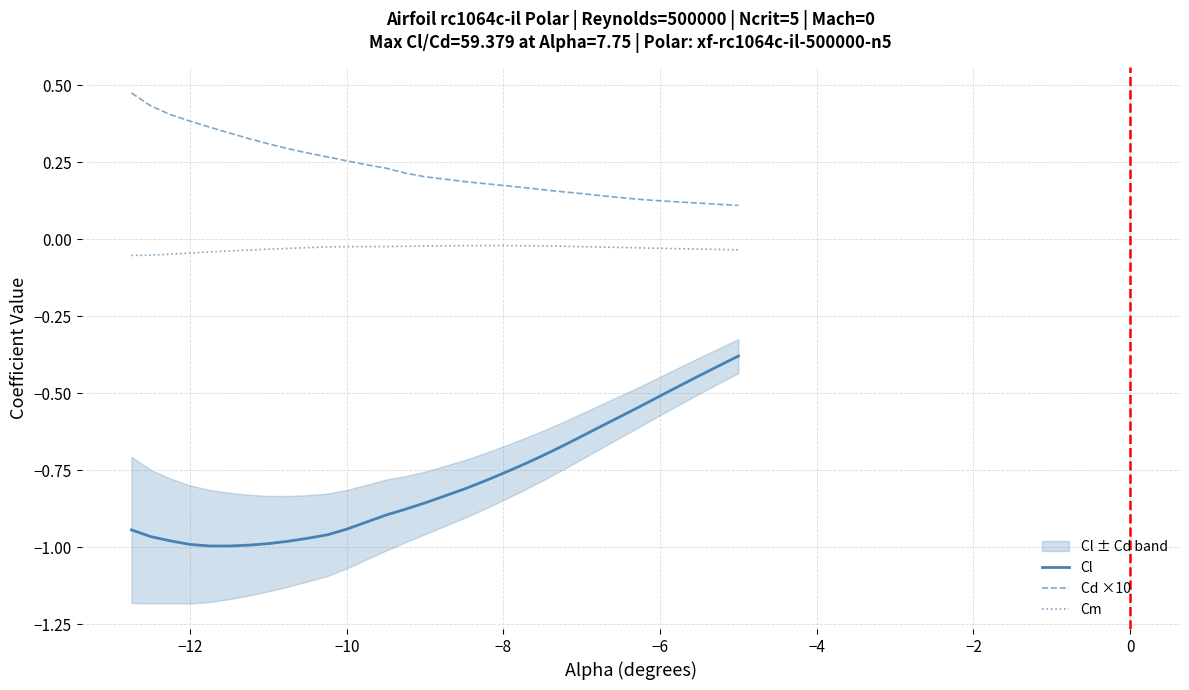

True or false: Cm and Cl intersect in this chart.

False